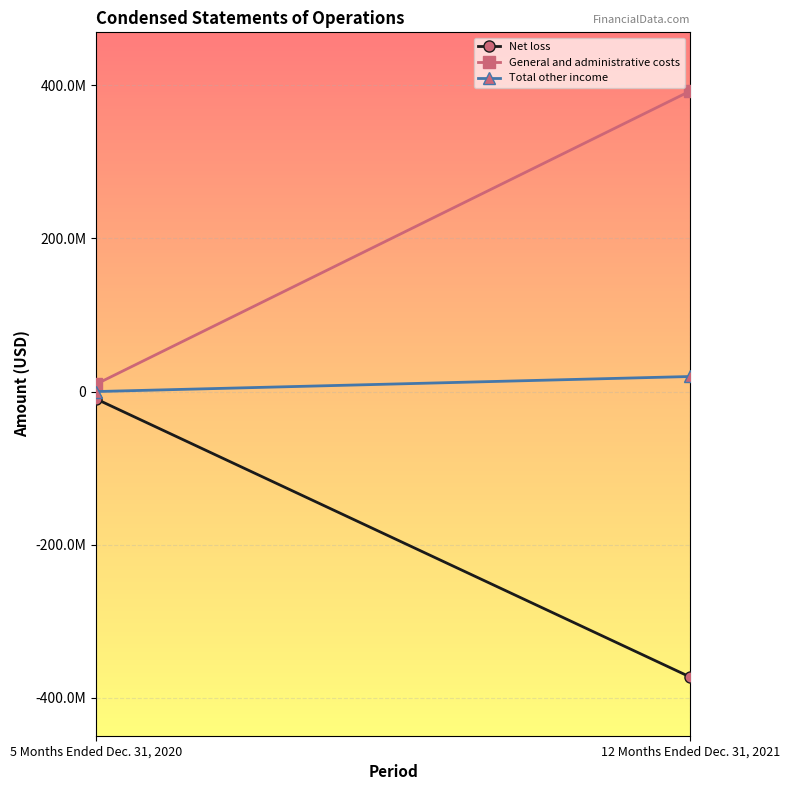

What is the difference between the highest and lowest values at 12 Months Ended Dec. 31, 2021?

765623000